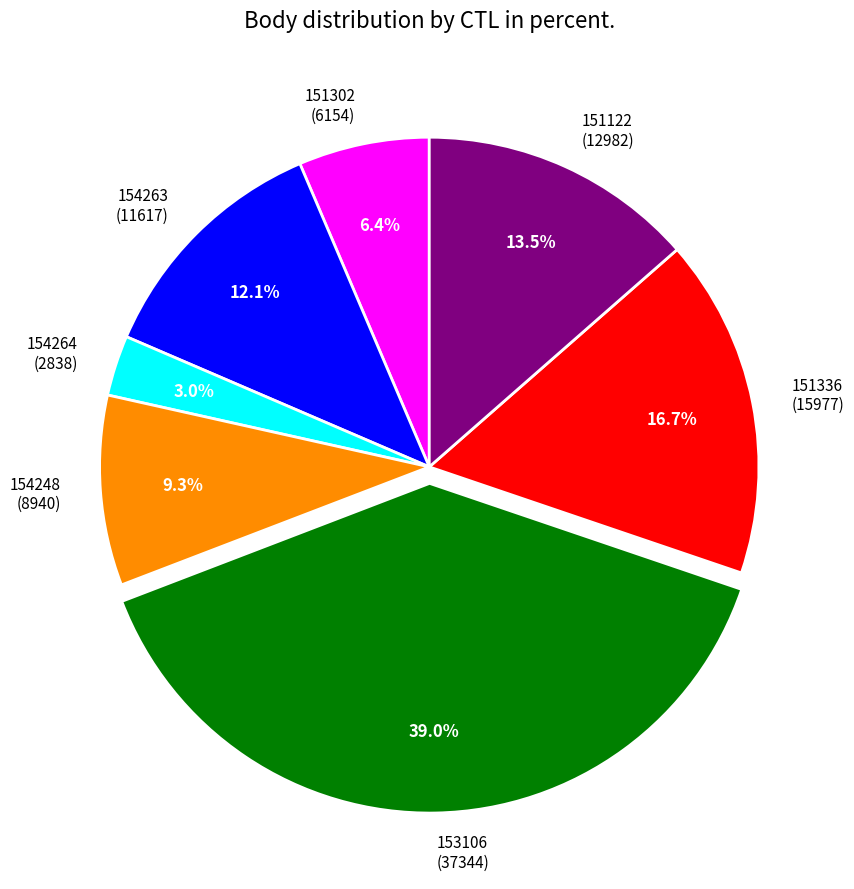

Is there any slice that represents more than half of the pie?

No